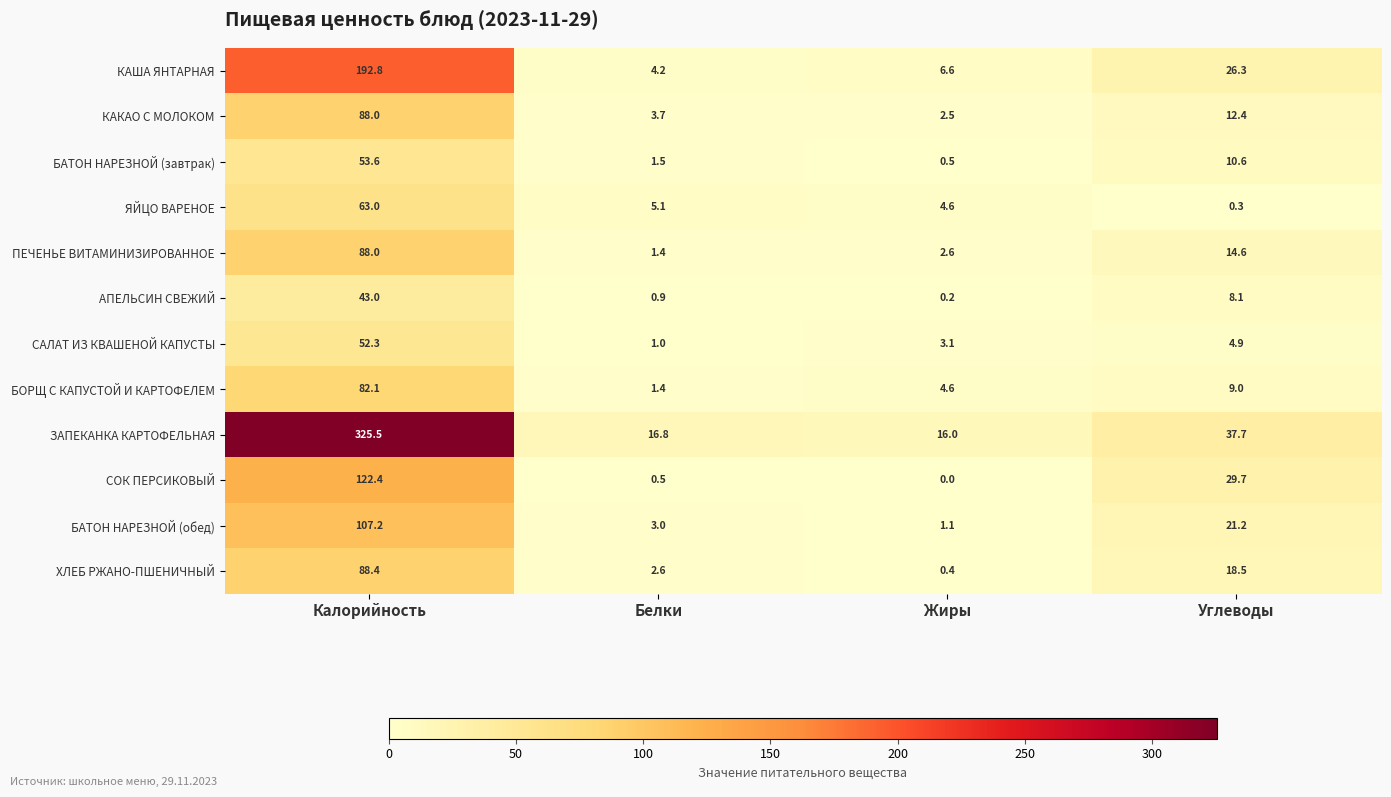

Is the value of КАКАО С МОЛОКОМ at Углеводы greater than the value of СОК ПЕРСИКОВЫЙ at Углеводы?

No